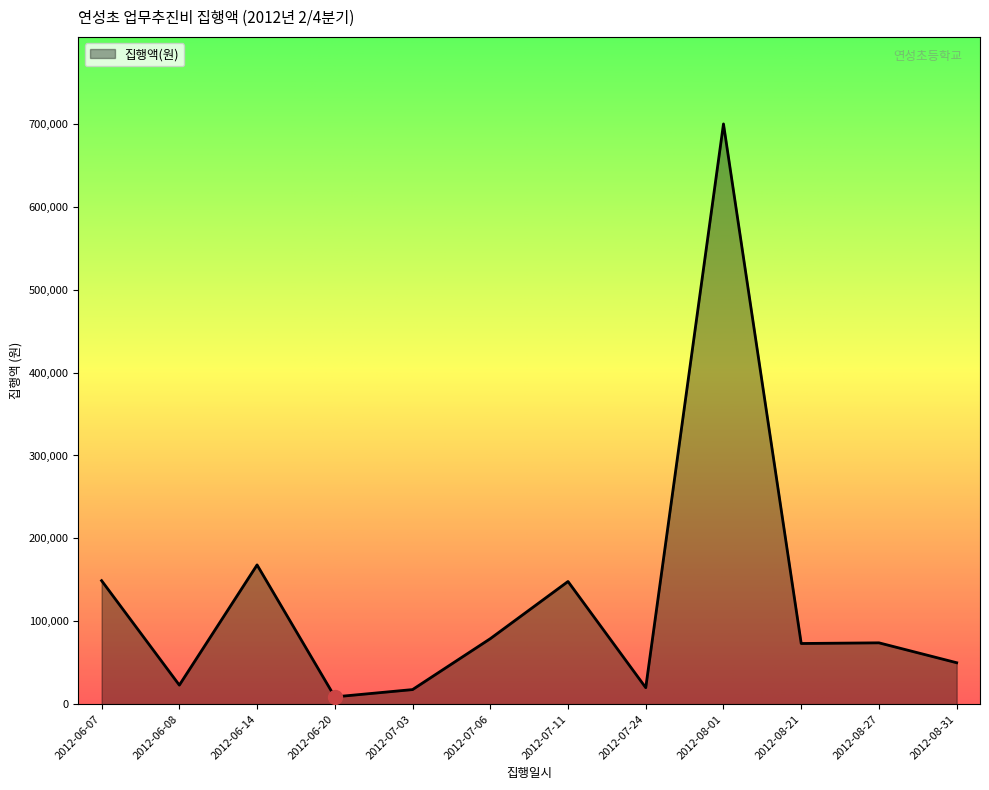

Count the number of categories in the chart.

12